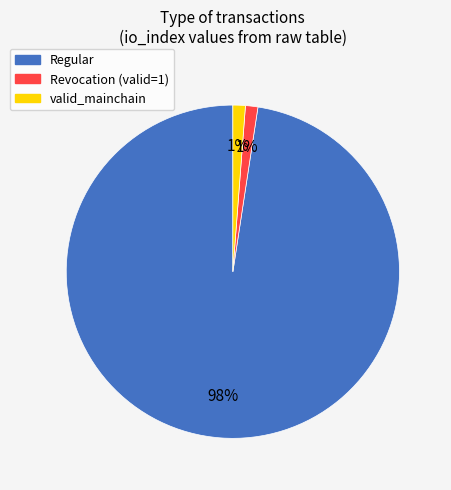

Is there a majority slice in this chart?

Yes